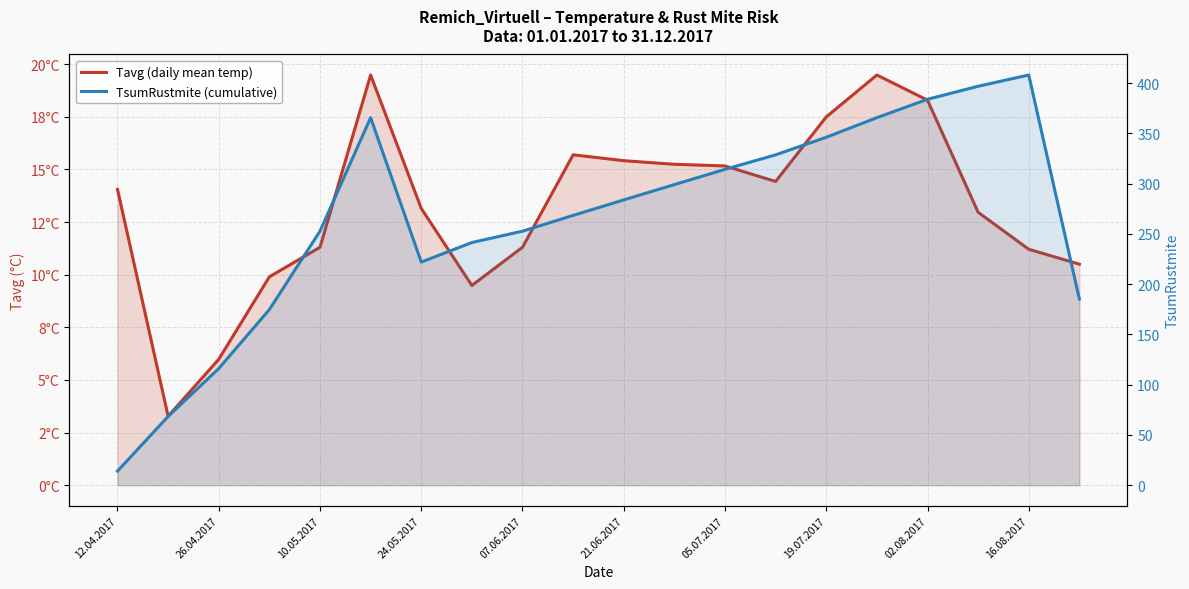

True or false: TsumRustmite (cumulative) has more than 1 interior local peaks.

True